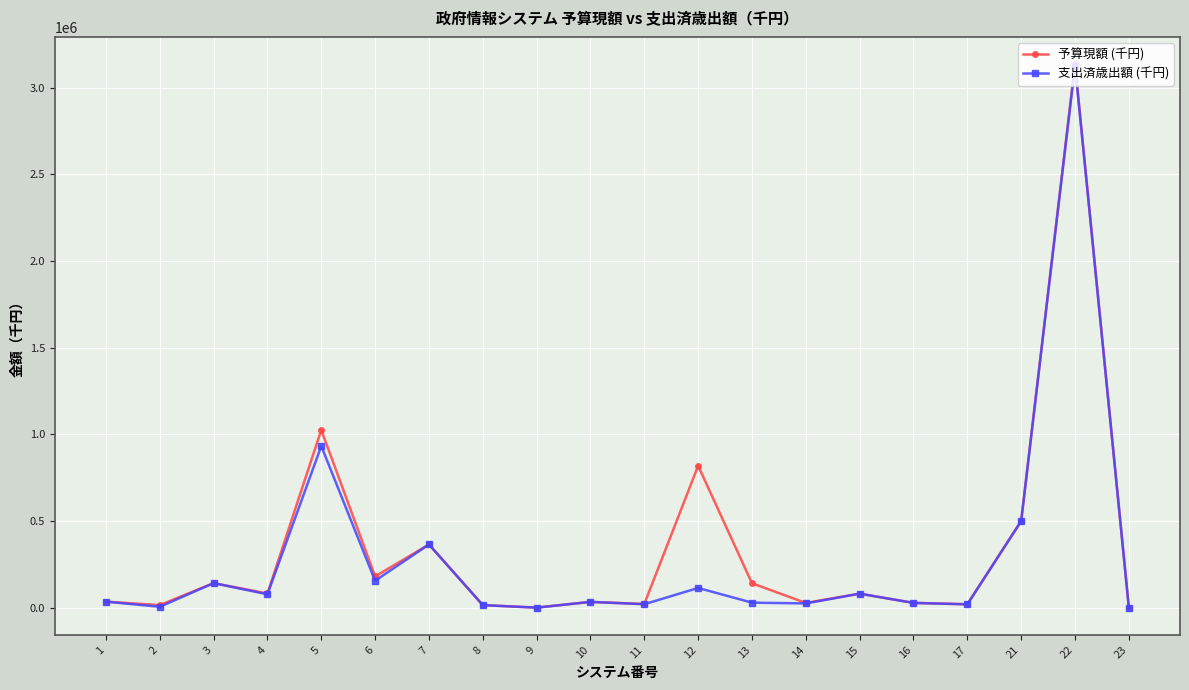

What is the total value across all series at 13?

170360